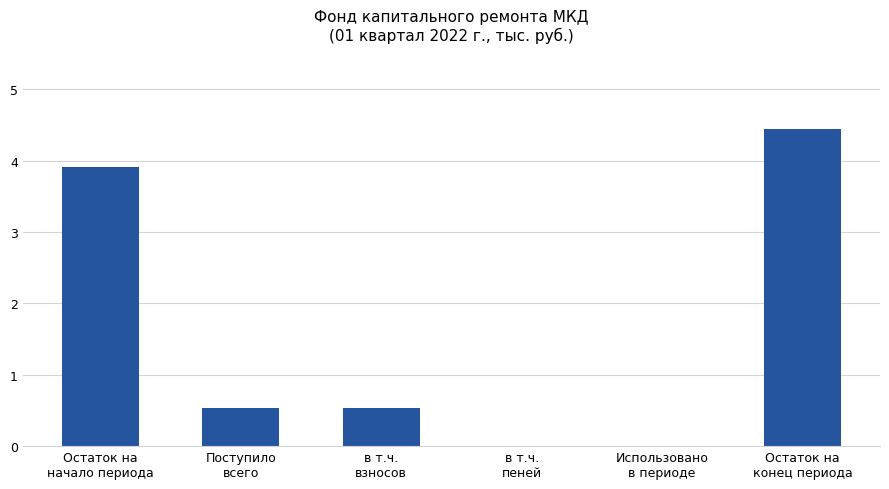

Is it true that the value at Остаток на
начало периода is 3.9?

True